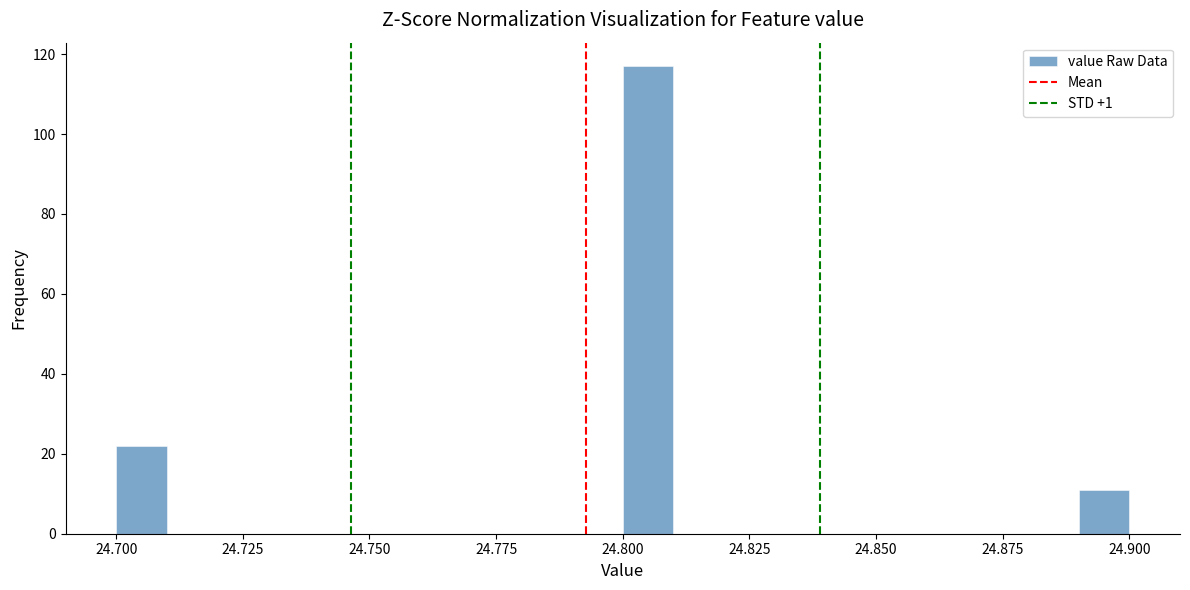

Around what value on the x-axis is the tallest bar? Give the approximate position of its centre, as read against the axis.

24.805